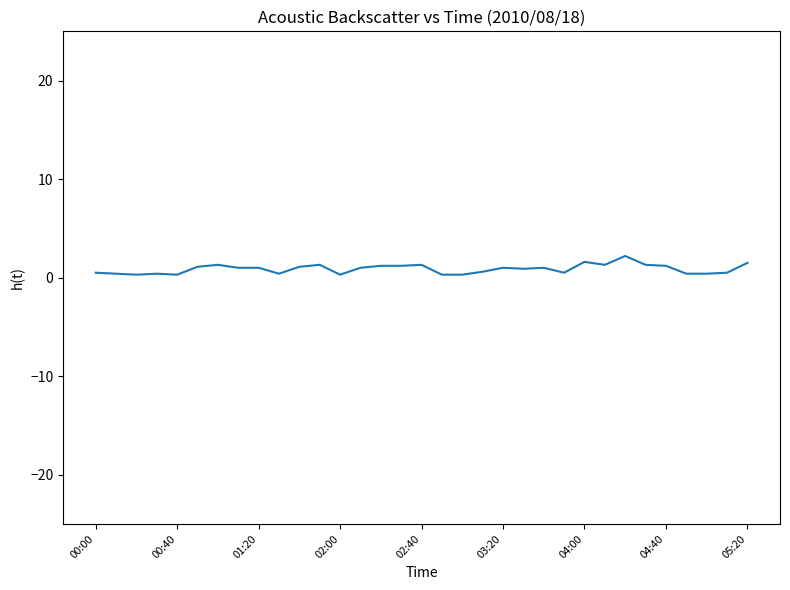

Is this an area chart (filled region under the line)?

No